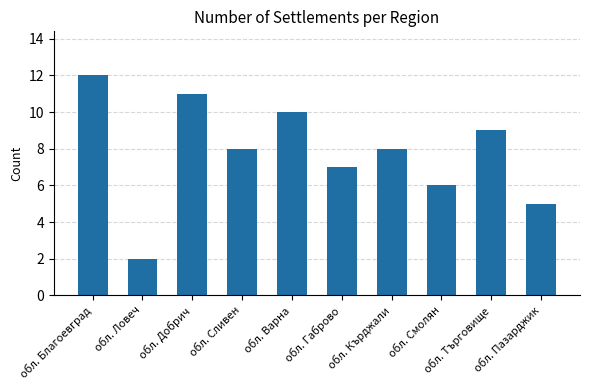

What is the difference between the values at обл. Кърджали and обл. Търговище?

1